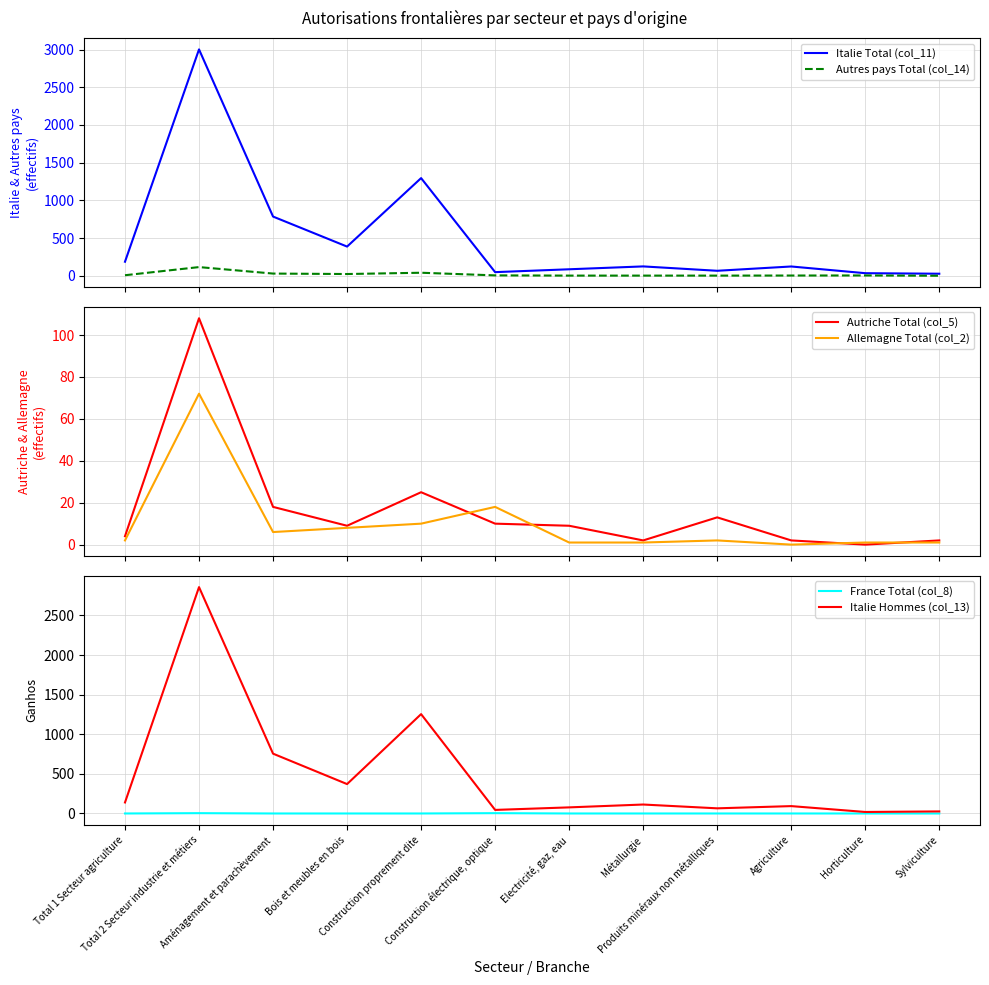

Which has a higher value, Aménagement et parachèvement or Total 2 Secteur industrie et métiers?

Total 2 Secteur industrie et métiers